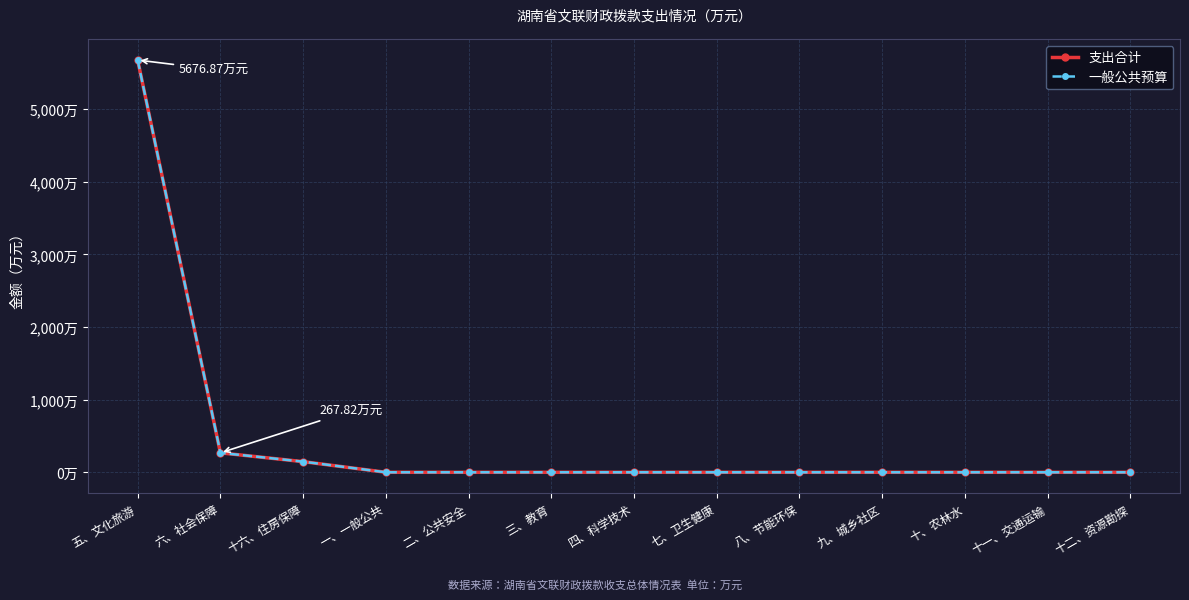

Which series has the largest total across all categories?

支出合计